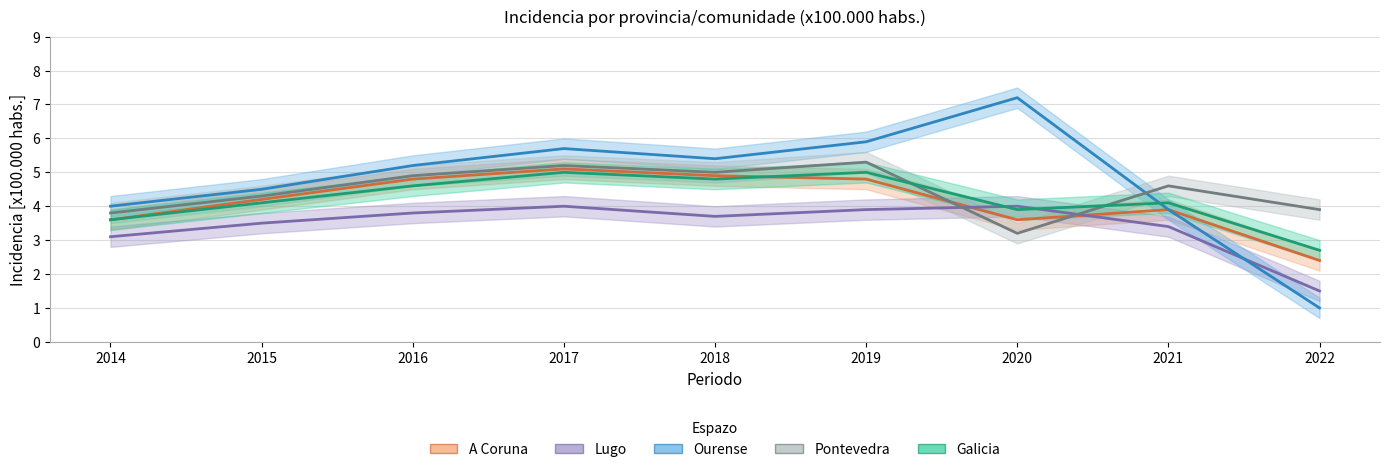

Reading left to right, transcribe all the data shown in this chart.

A Coruna: 3.6	4.2	4.8	5.1	4.9	4.8	3.6	3.9	2.4
Lugo: 3.1	3.5	3.8	4.0	3.7	3.9	4.0	3.4	1.5
Ourense: 4.0	4.5	5.2	5.7	5.4	5.9	7.2	3.9	1.0
Pontevedra: 3.8	4.3	4.9	5.2	5.0	5.3	3.2	4.6	3.9
Galicia: 3.6	4.1	4.6	5.0	4.8	5.0	3.9	4.1	2.7